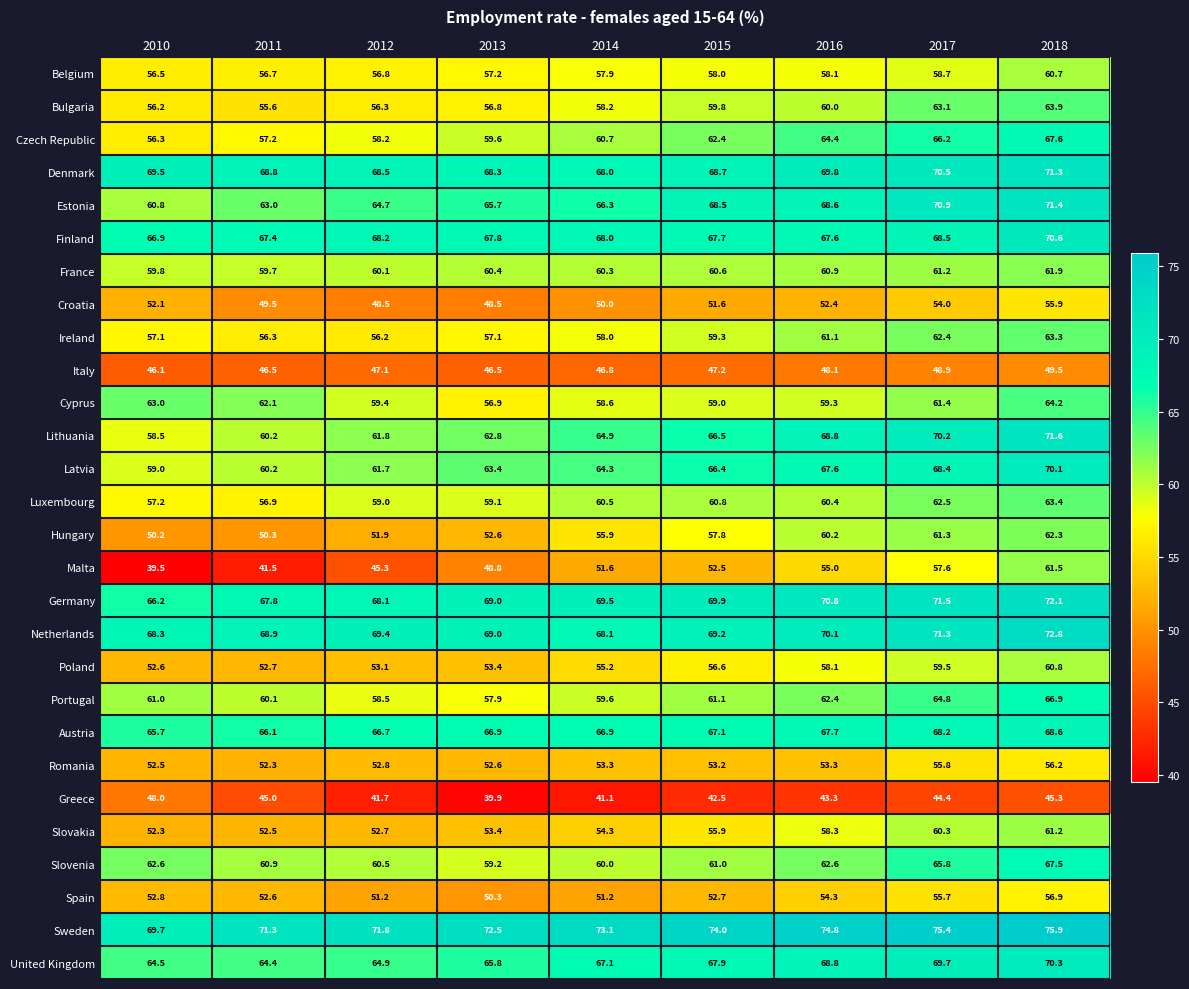

Which series has the widest spread of values?

Malta